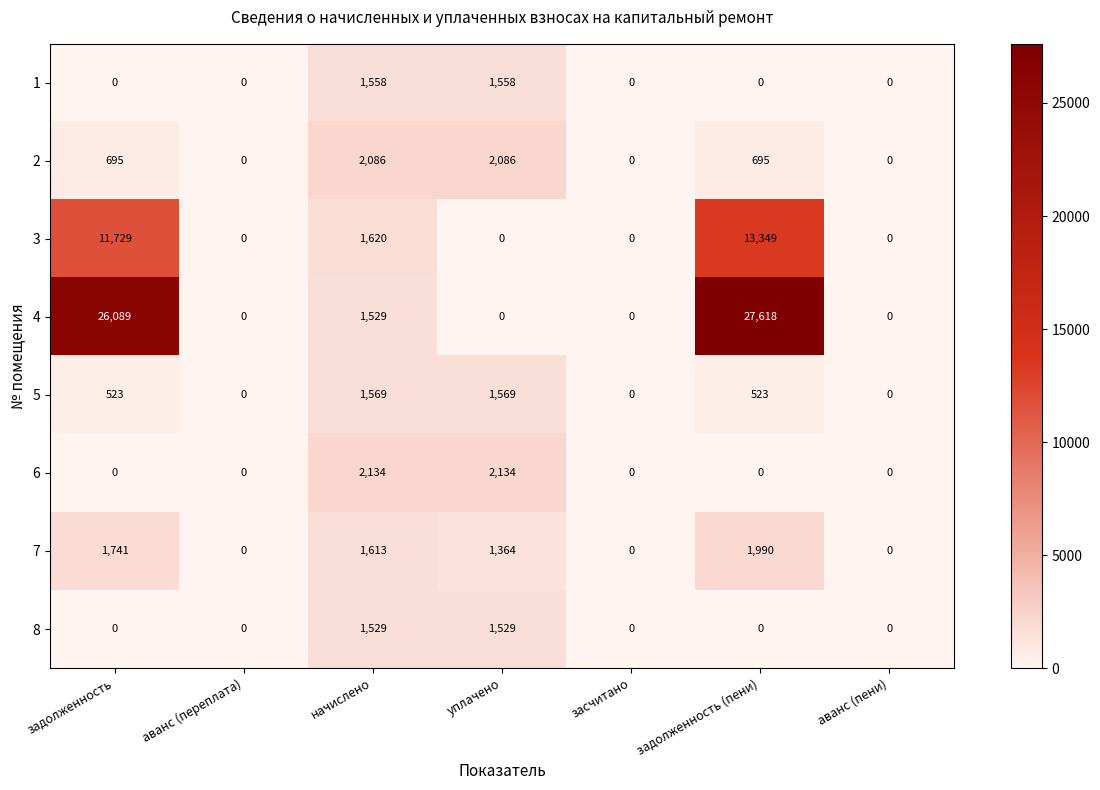

At which category does the chart reach its peak across all series?

задолженность (пени)